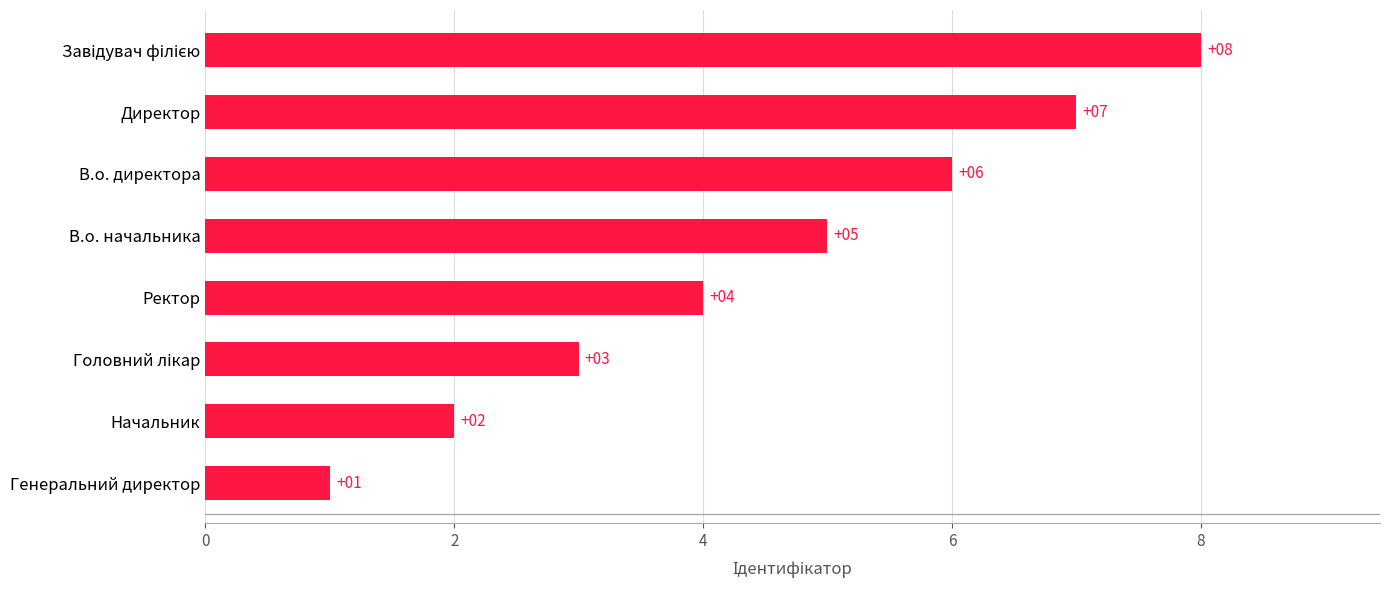

What is the greatest value displayed?

8